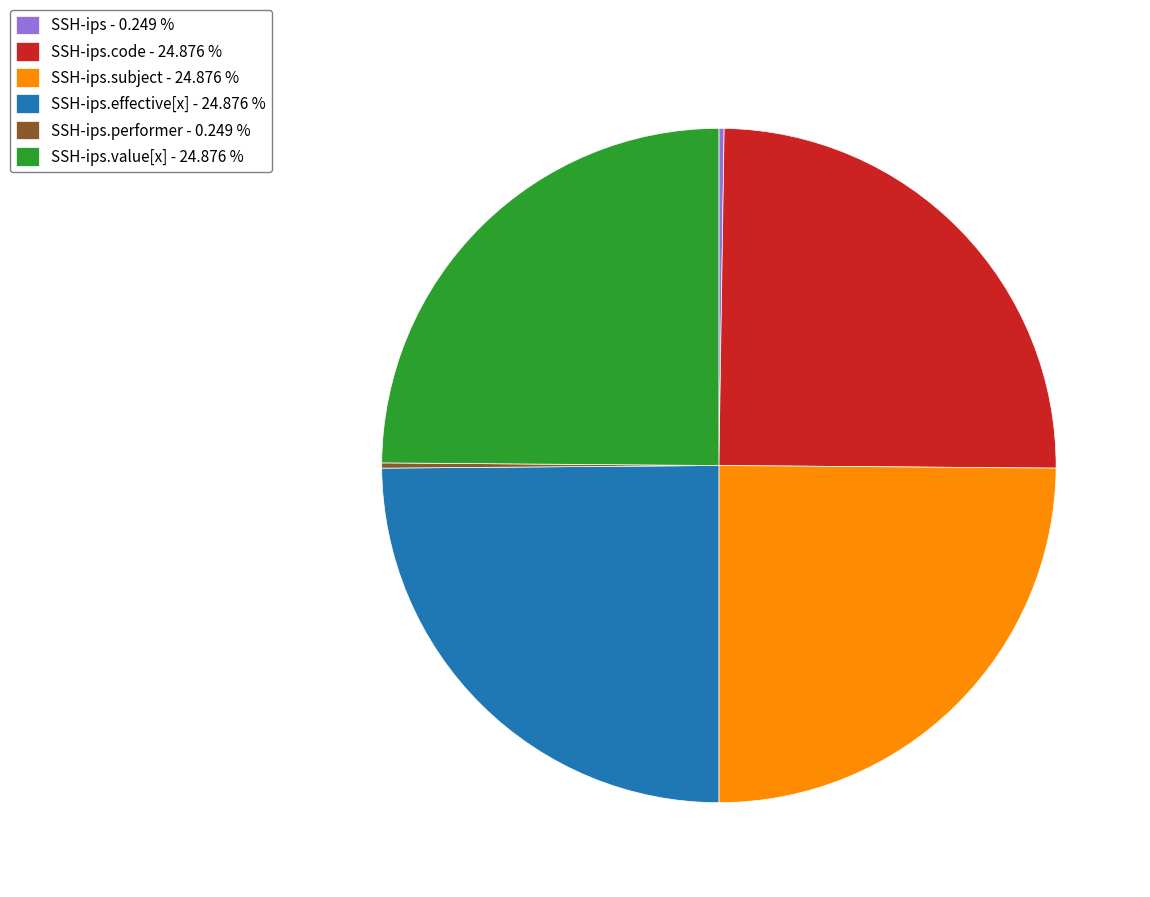

Approximately how many times larger is the value at SSH-ips.subject - 24.876 % compared to SSH-ips.value[x] - 24.876 %?

1.0